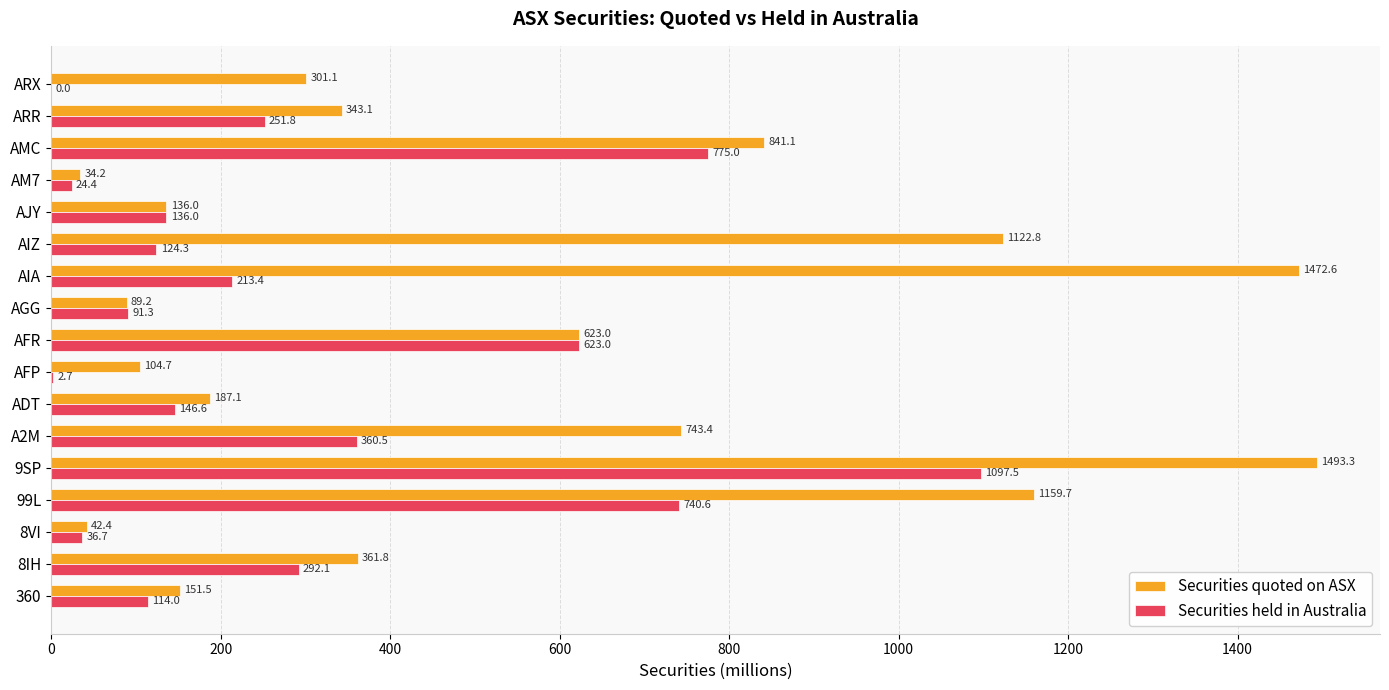

What is the highest value of the Securities quoted on ASX series?

1493.3